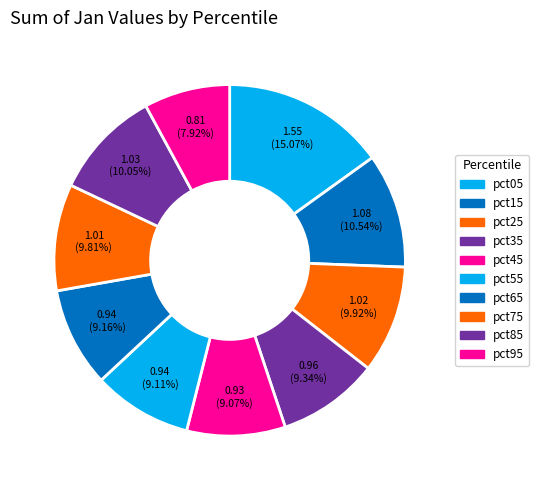

The pct55 slice represents 9% of the pie. True or false?

True